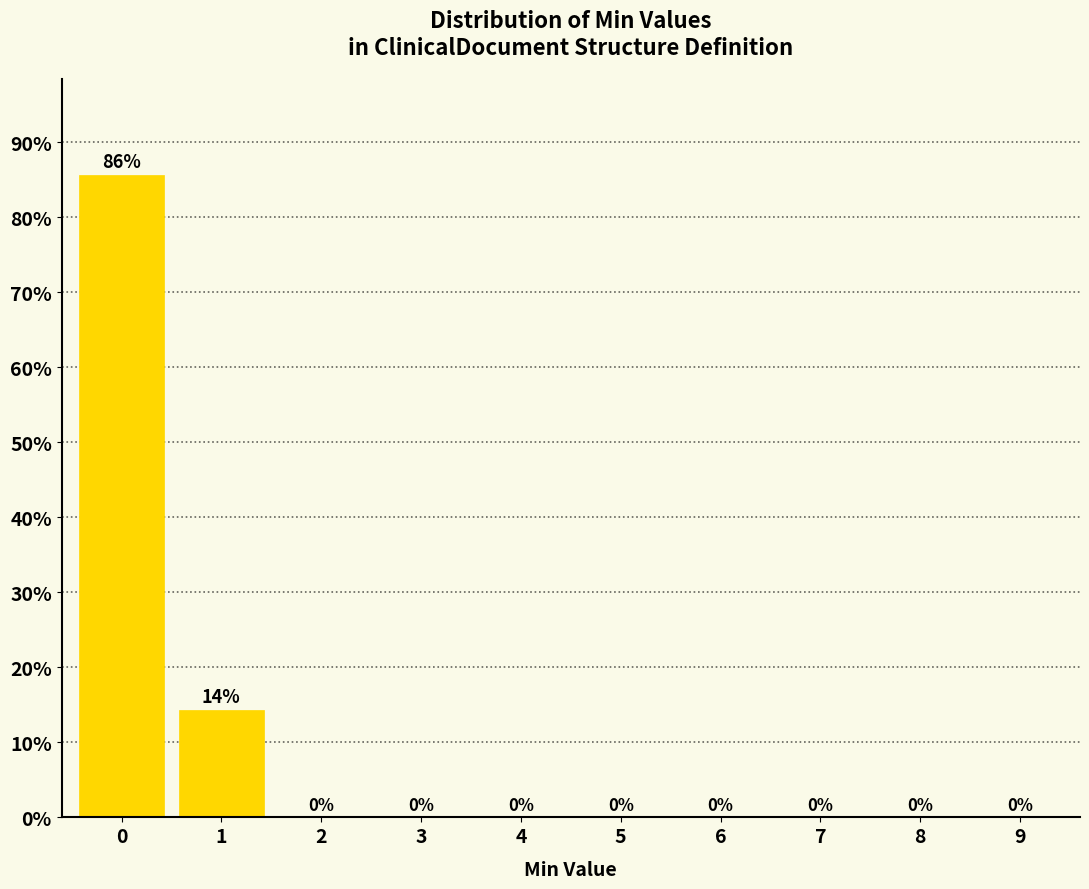

What is the sum of all values?

100.0